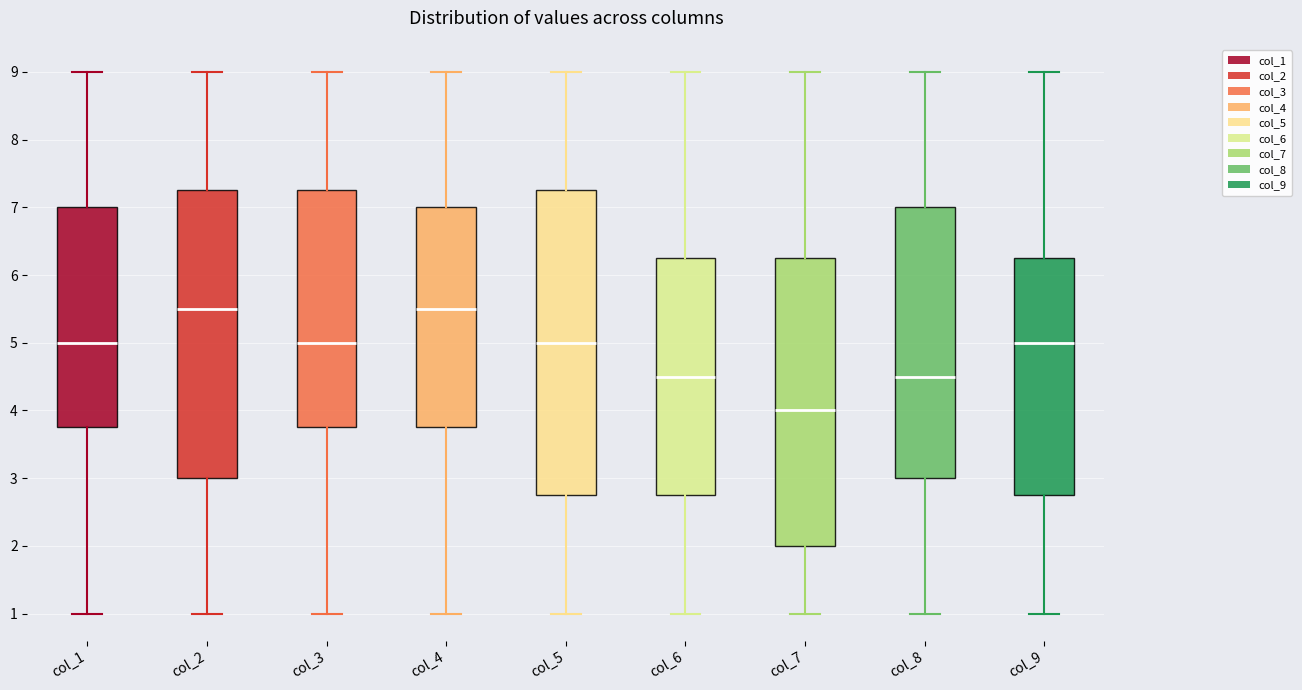

Where does the upper whisker of the box for col_9 end on the y-axis? The values are not printed on the chart, so give them approximately, as read against the axis.

9.0